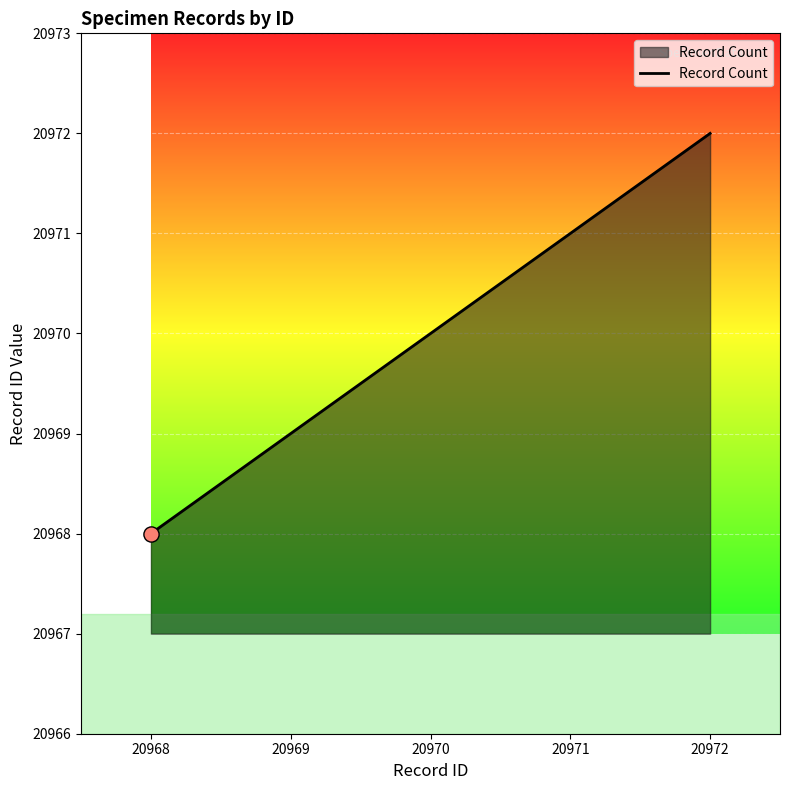

What is the ratio of the value at 20971 to the value at 20972?

1.0